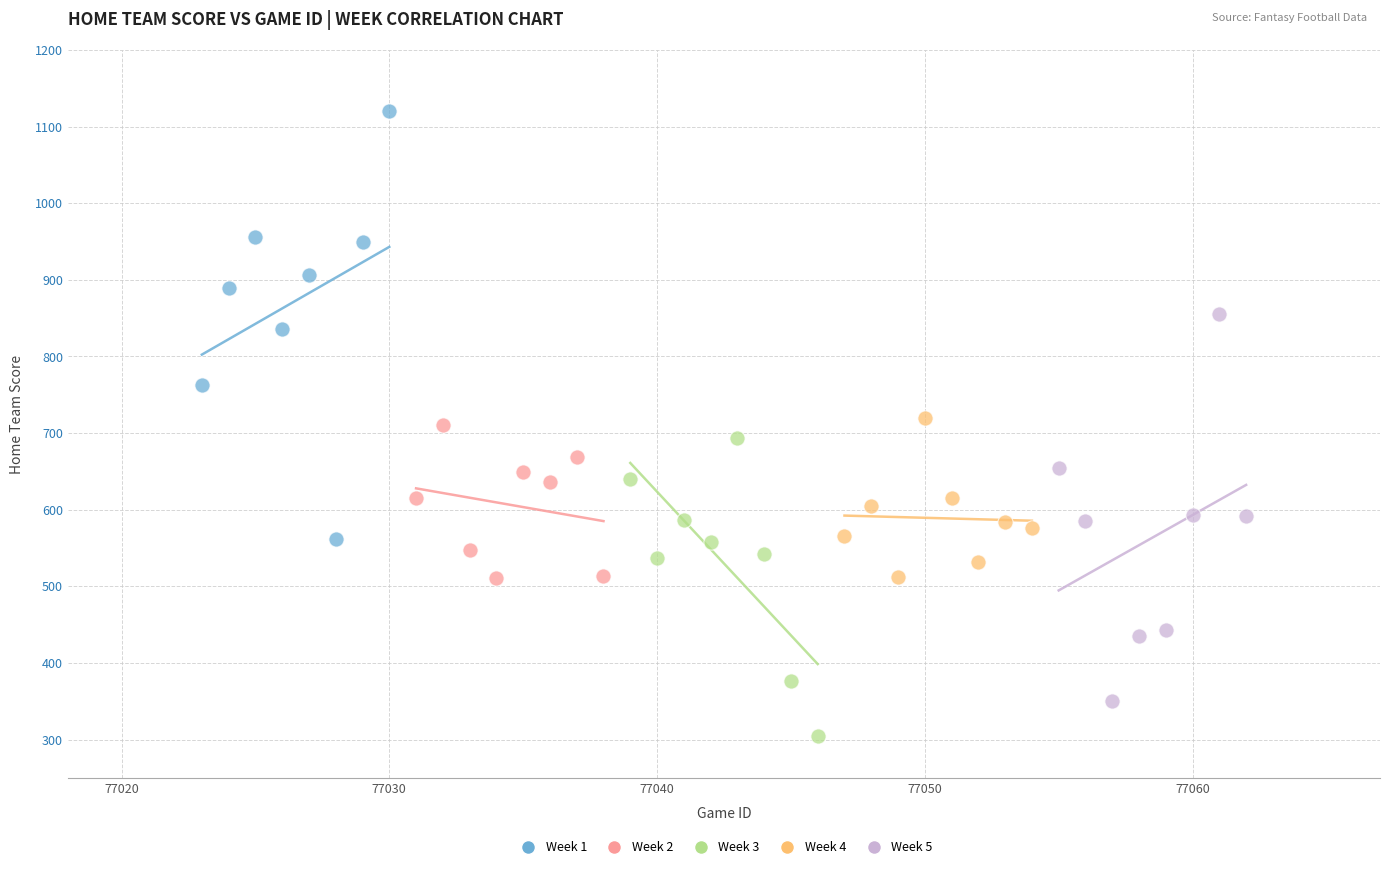

What are all the series names shown in the legend?

Week 1, Week 2, Week 3, Week 4, Week 5